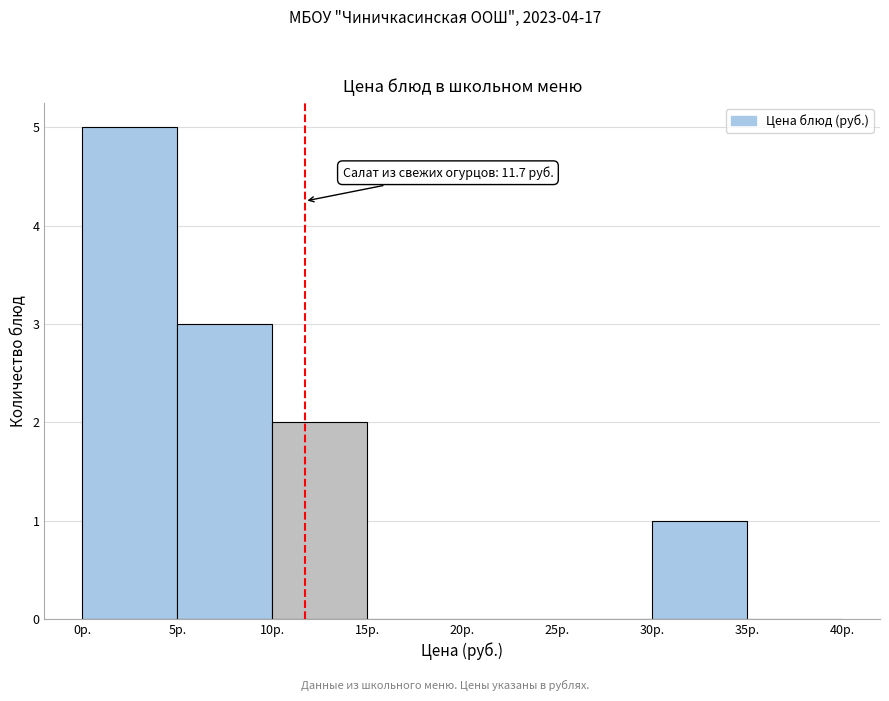

Which range on the x-axis has the tallest bar?

0 to 5